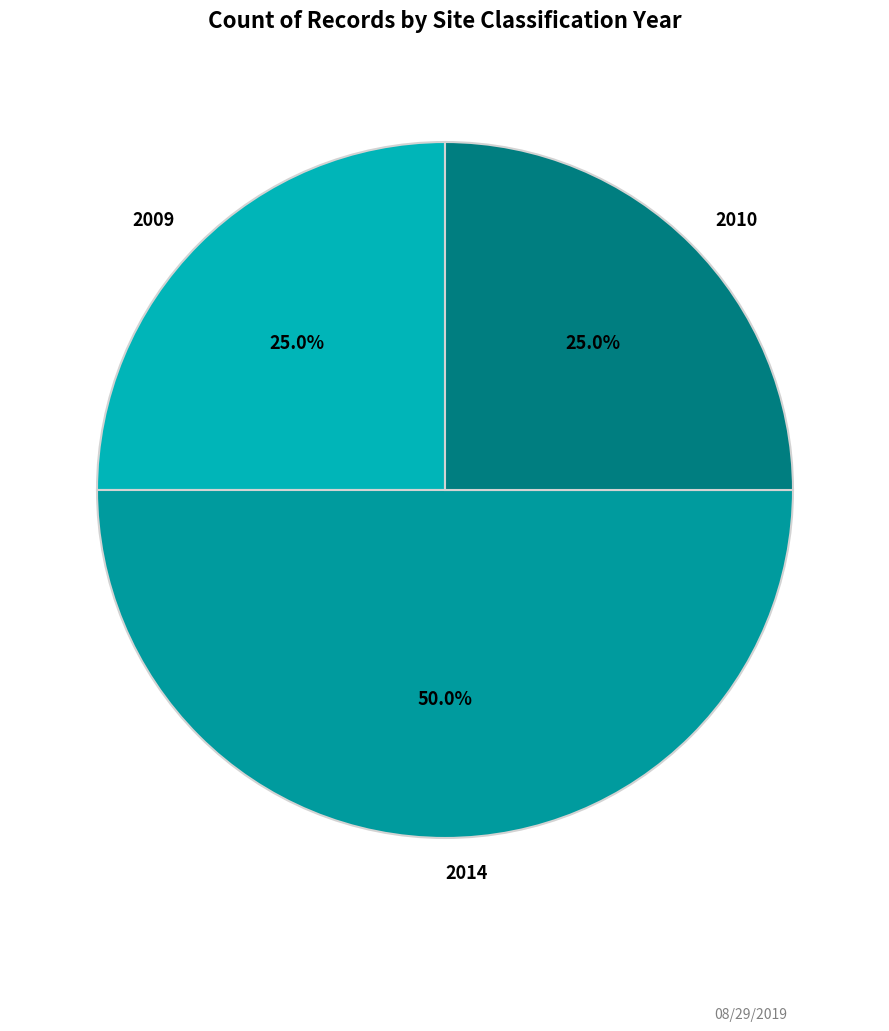

What is the ratio of the value at 2010 to the value at 2014?

0.5